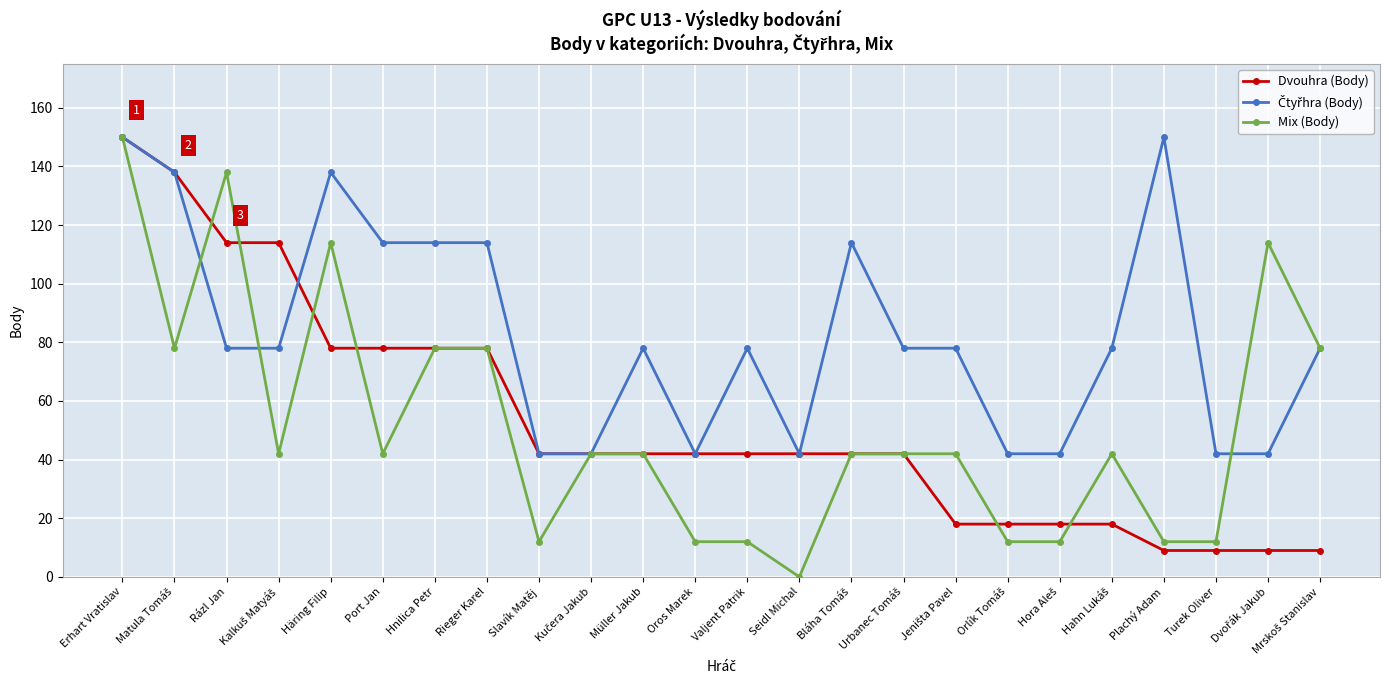

At how many categories does at least one series exceed 23?

24